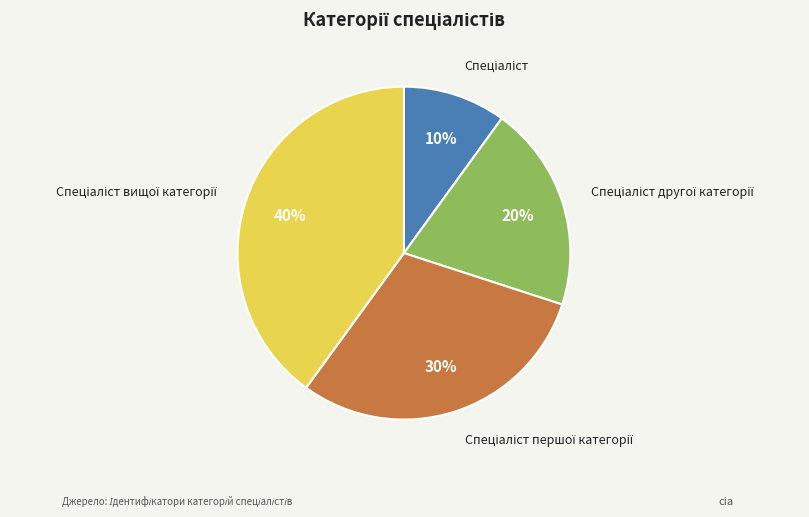

Is there a majority slice in this chart?

No